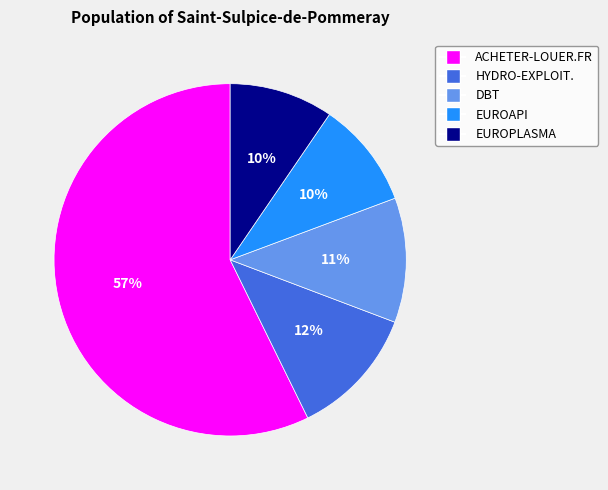

To the nearest percent, what is the combined percentage of EUROAPI and ACHETER-LOUER.FR?

67%